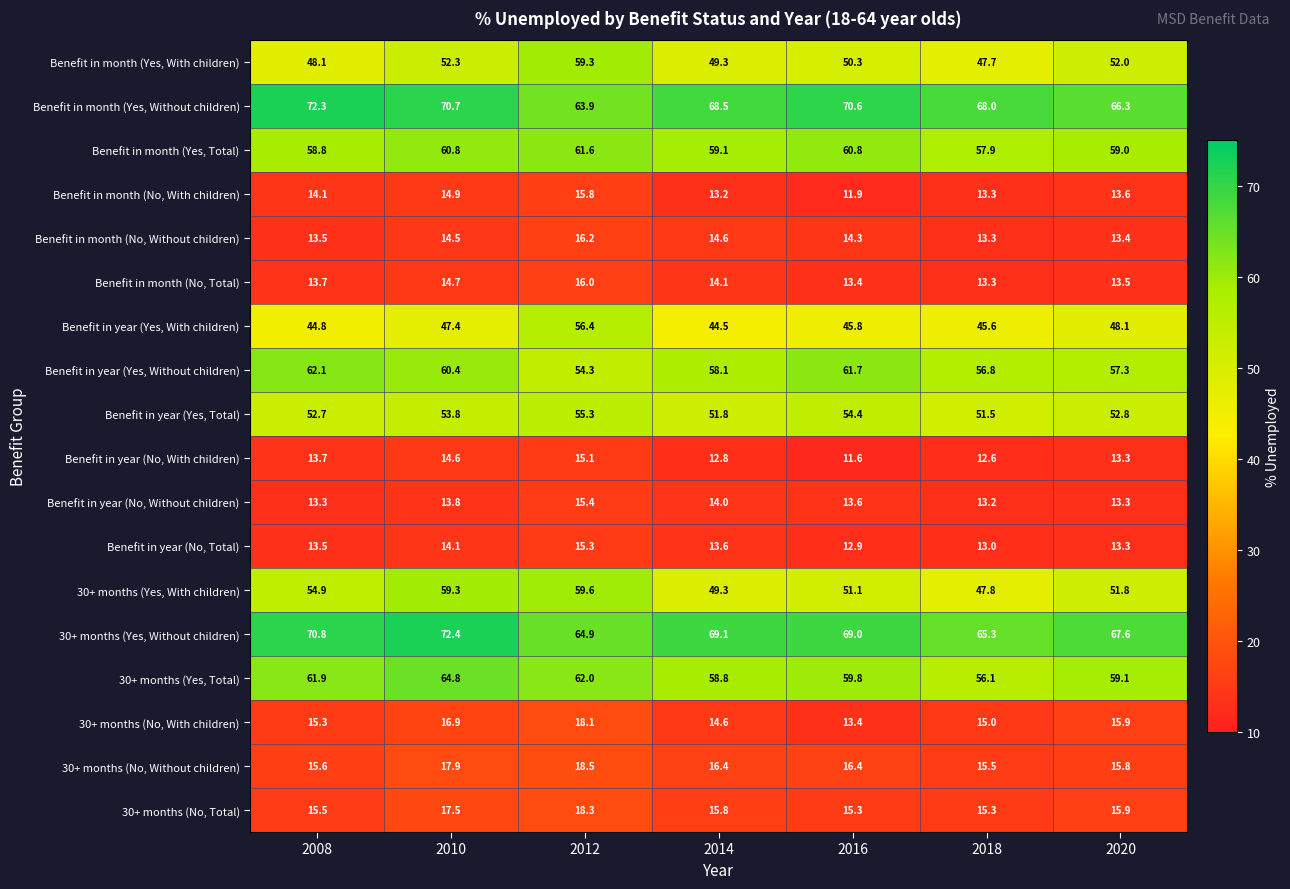

At which label does Benefit in year (No, Total) first exceed 13?

2008